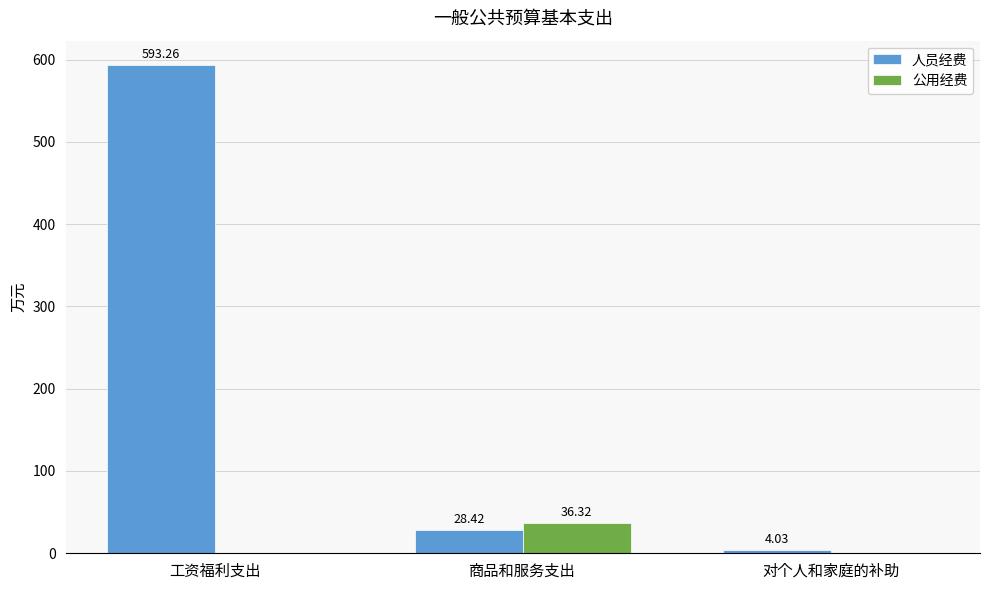

Is the value of 公用经费 at 工资福利支出 greater than the value of 人员经费 at 工资福利支出?

No